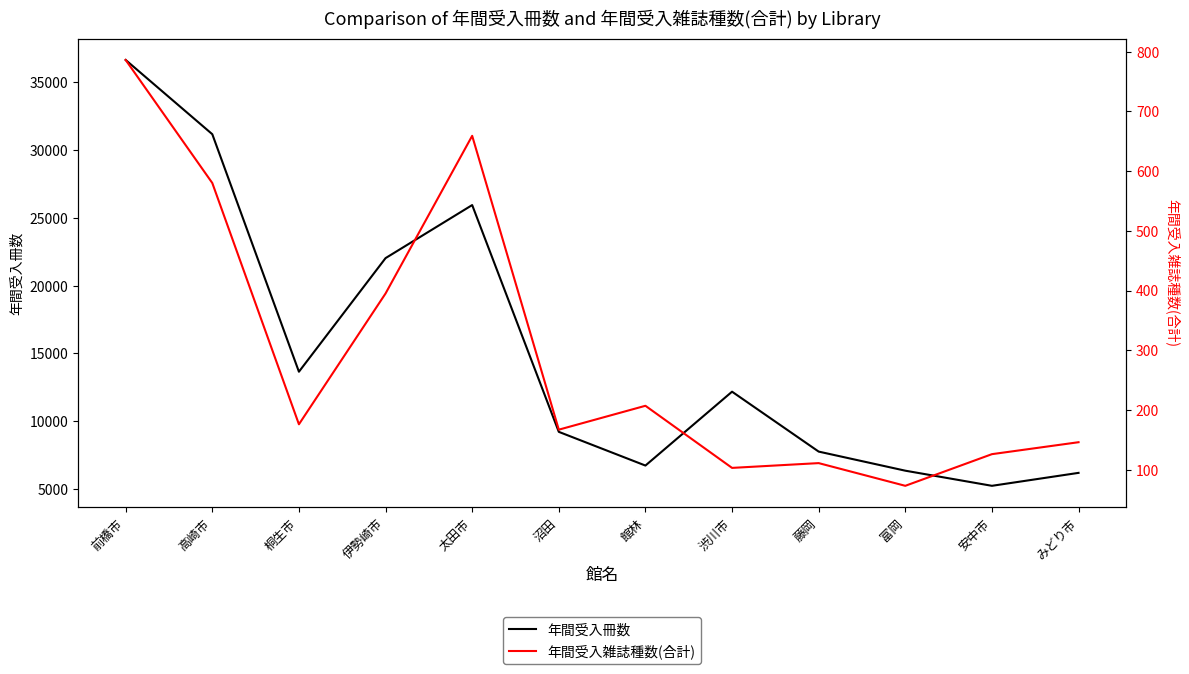

What is the label of the 11th point from the left?

安中市